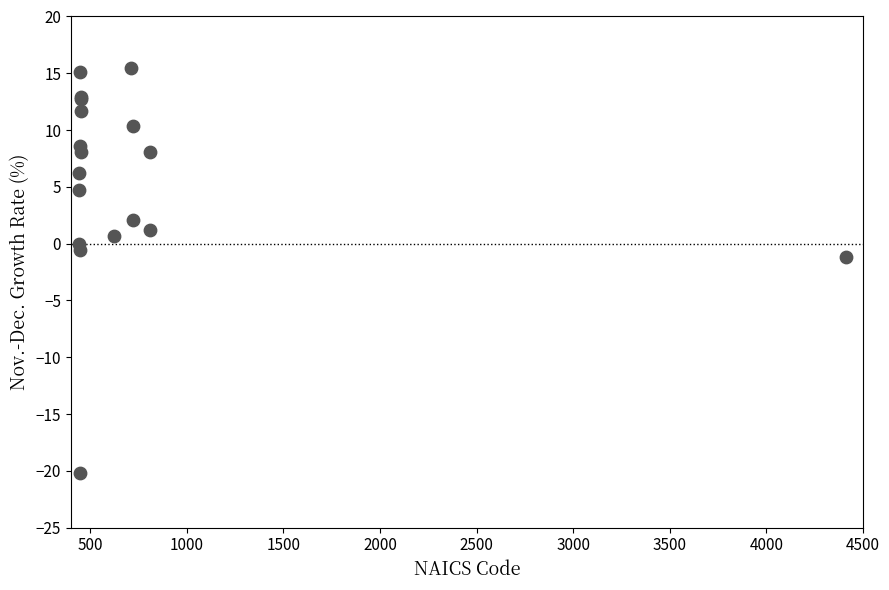

What Y value in the scatter plot is closest to -2?

-1.1